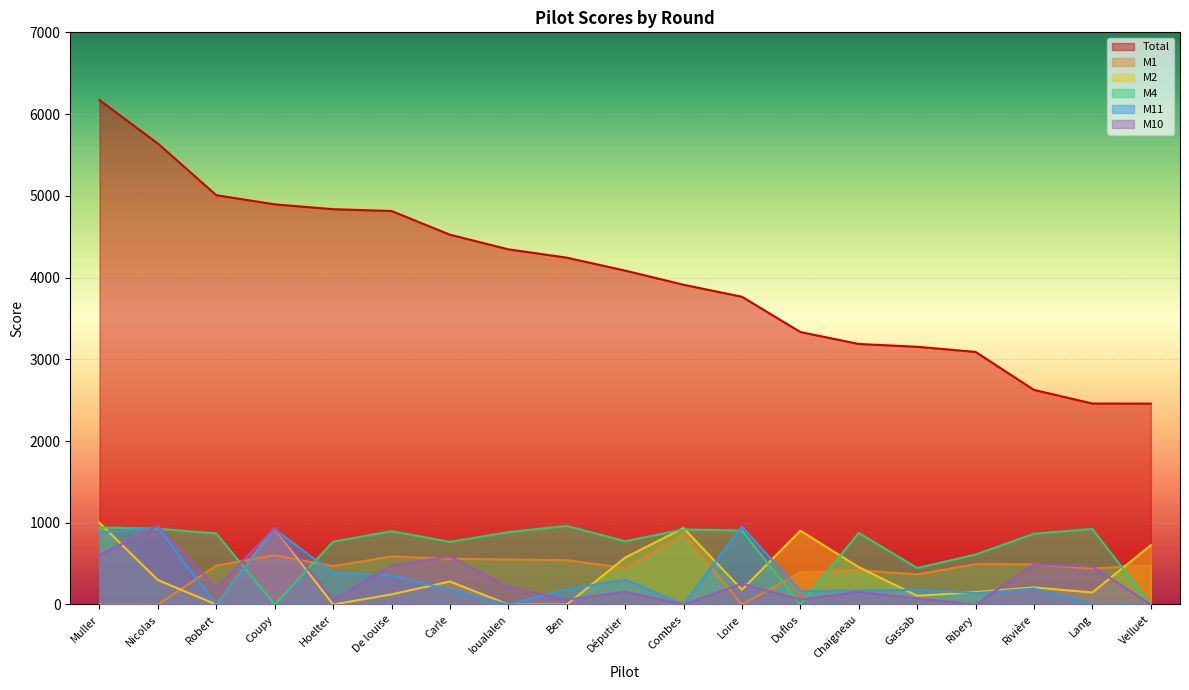

What is the value of the M1 point at the 10th from the left?

446.8